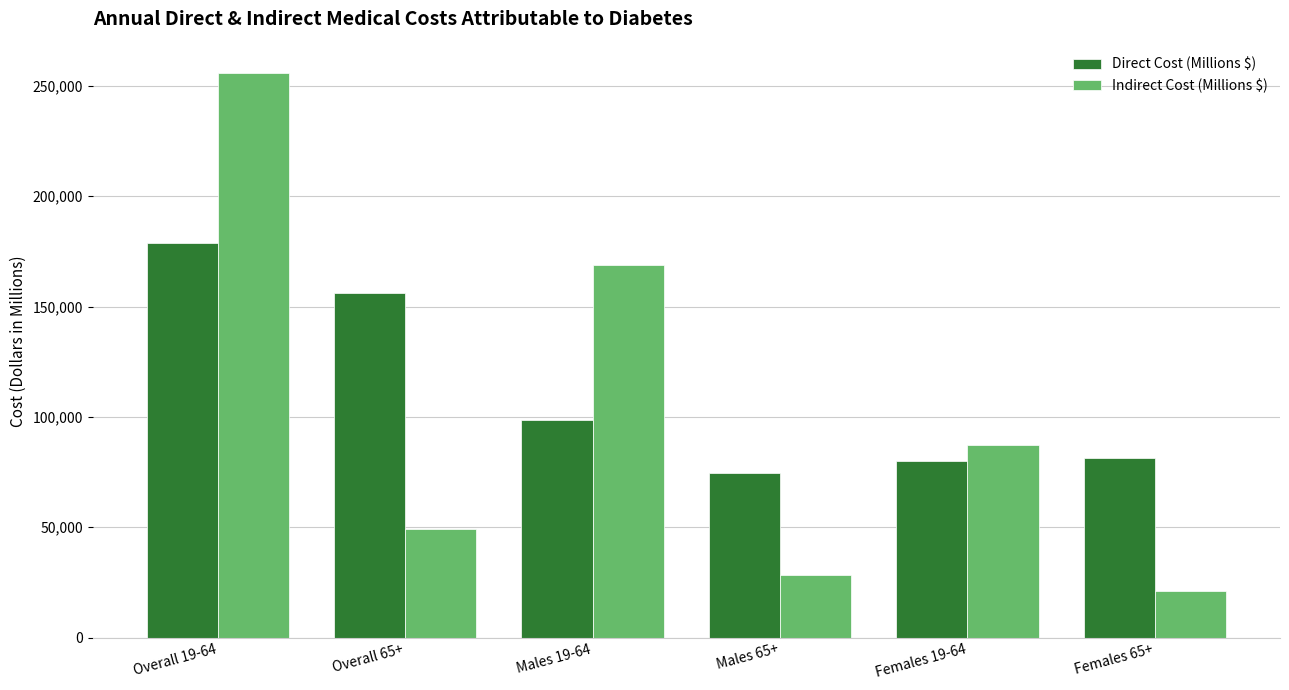

How many groups of bars are there?

6